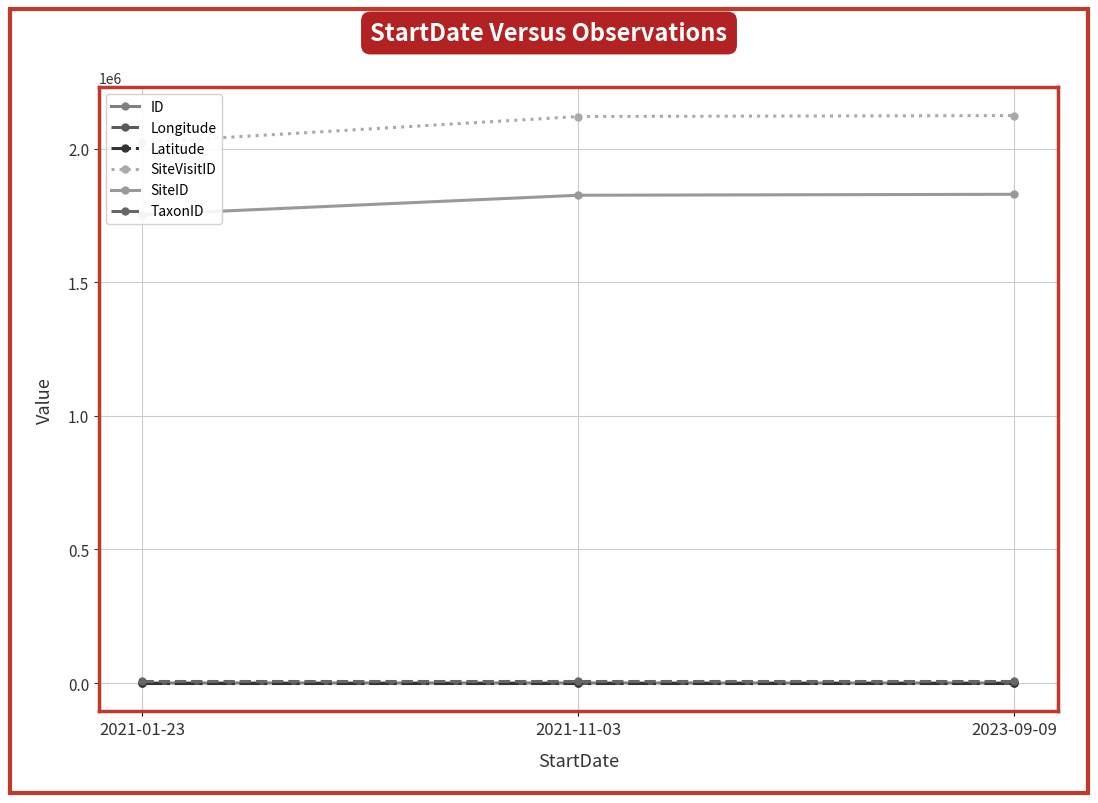

How many lines are shown in the chart?

6